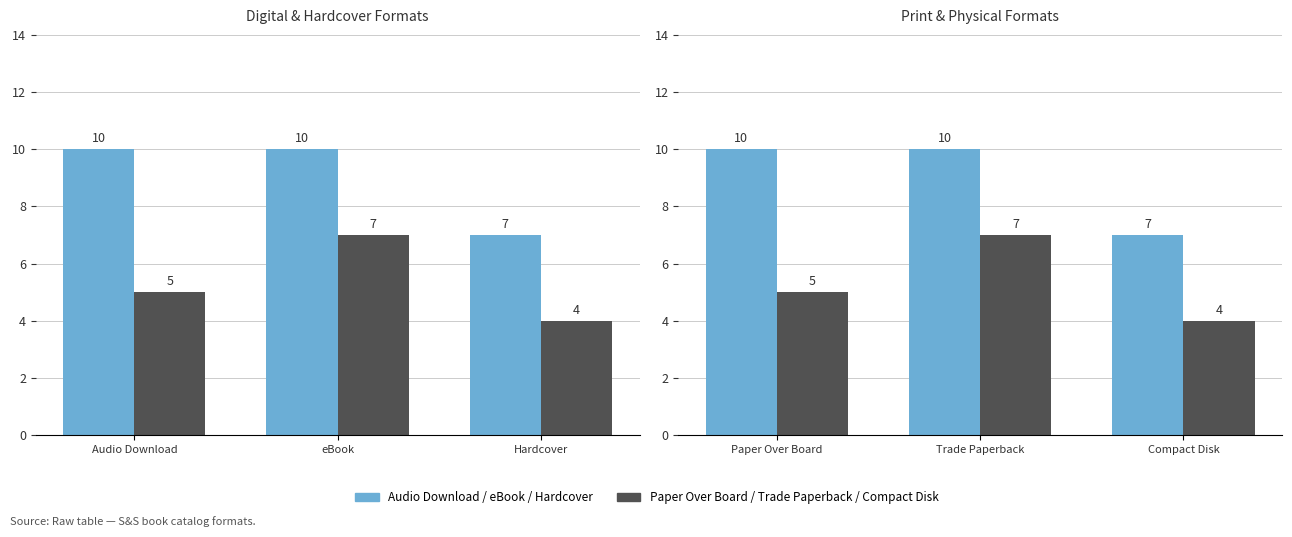

At how many categories does at least one series exceed 8?

2